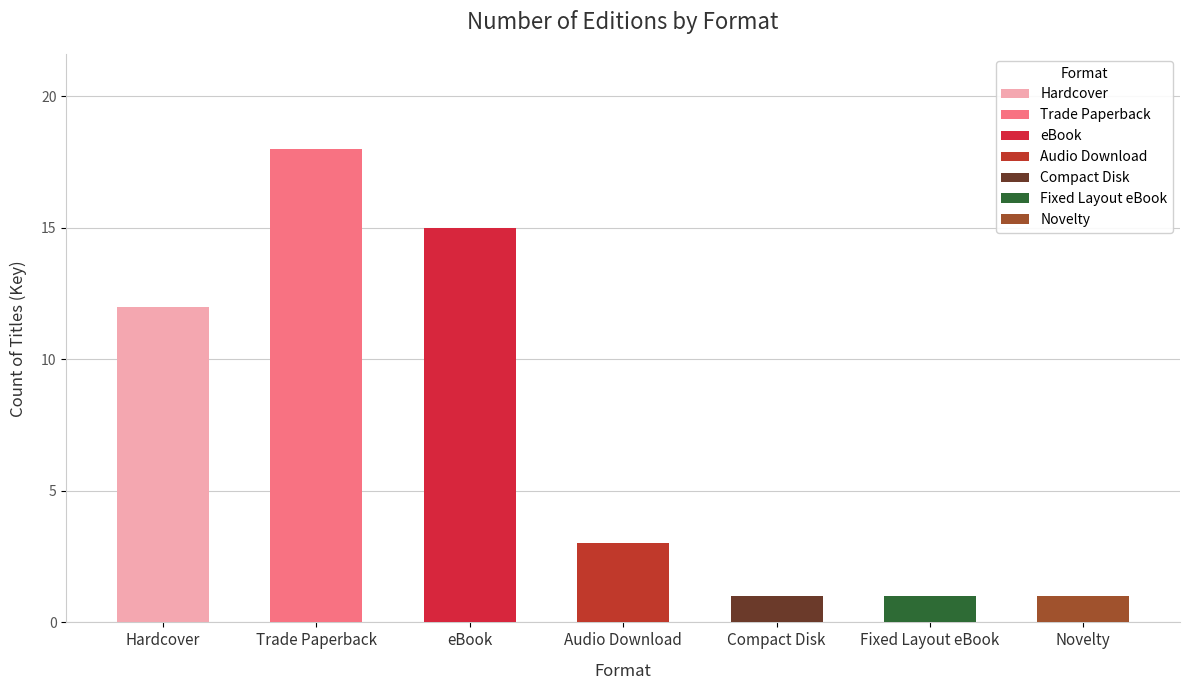

What is the difference between the values at Trade Paperback and Compact Disk?

17